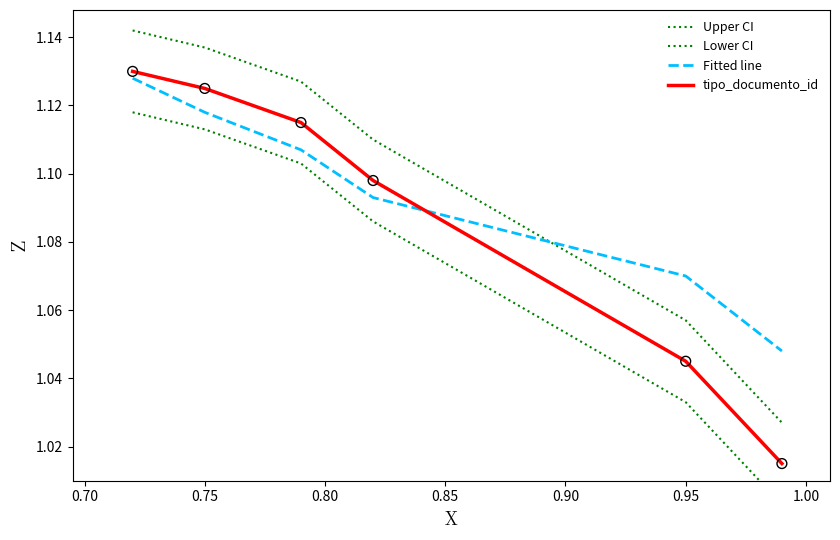

What are all the series names shown in the legend?

Upper CI, Lower CI, Fitted line, tipo_documento_id